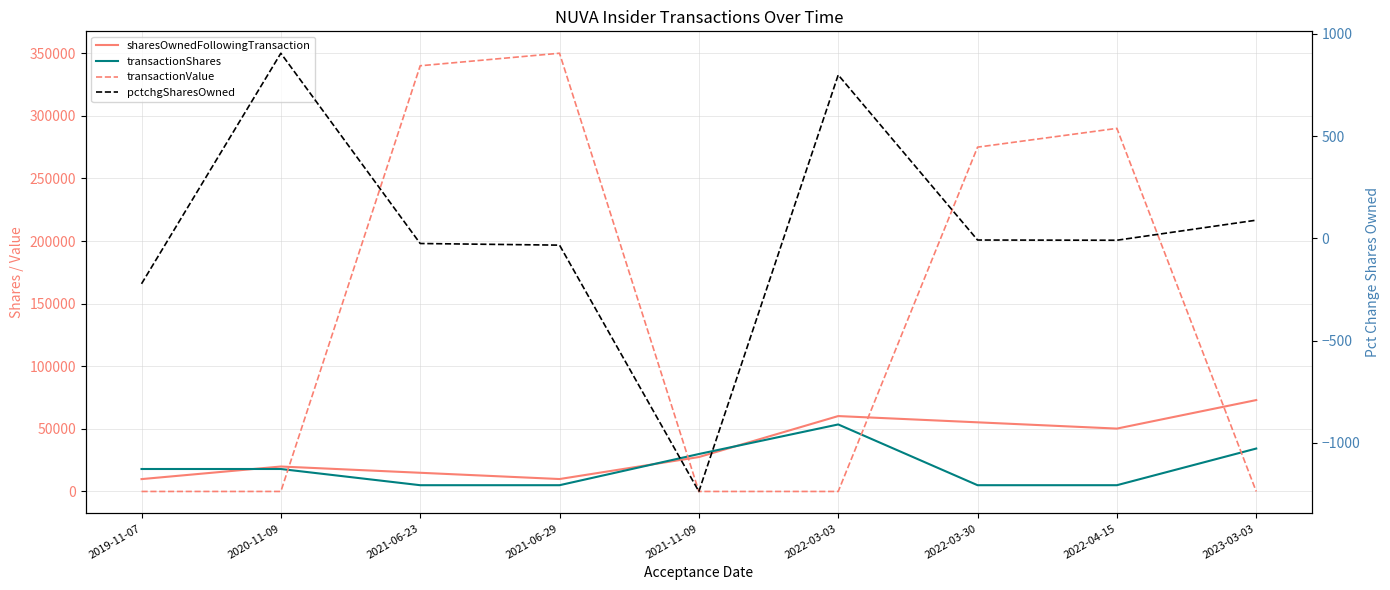

Is the value of pctchgSharesOwned at 2023-03-03 greater than the value of transactionValue at 2021-06-29?

No